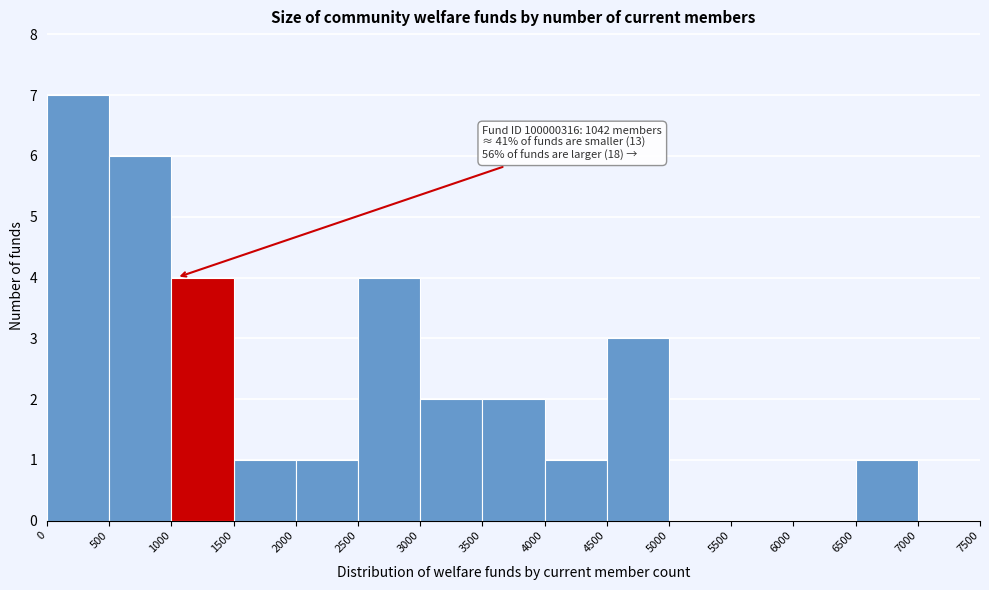

Over which range of the x-axis is the bar tallest?

0 to 500